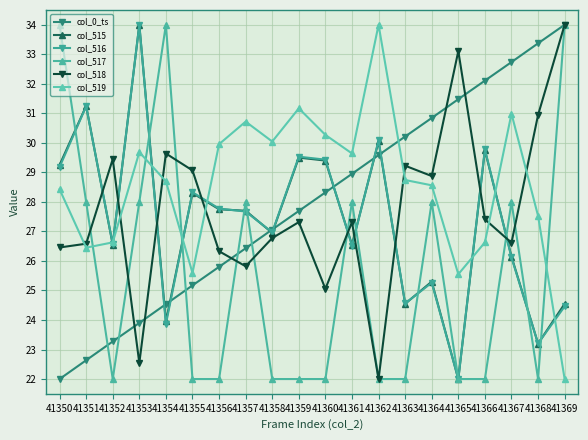

What is the maximum value shown in the chart?

34.0